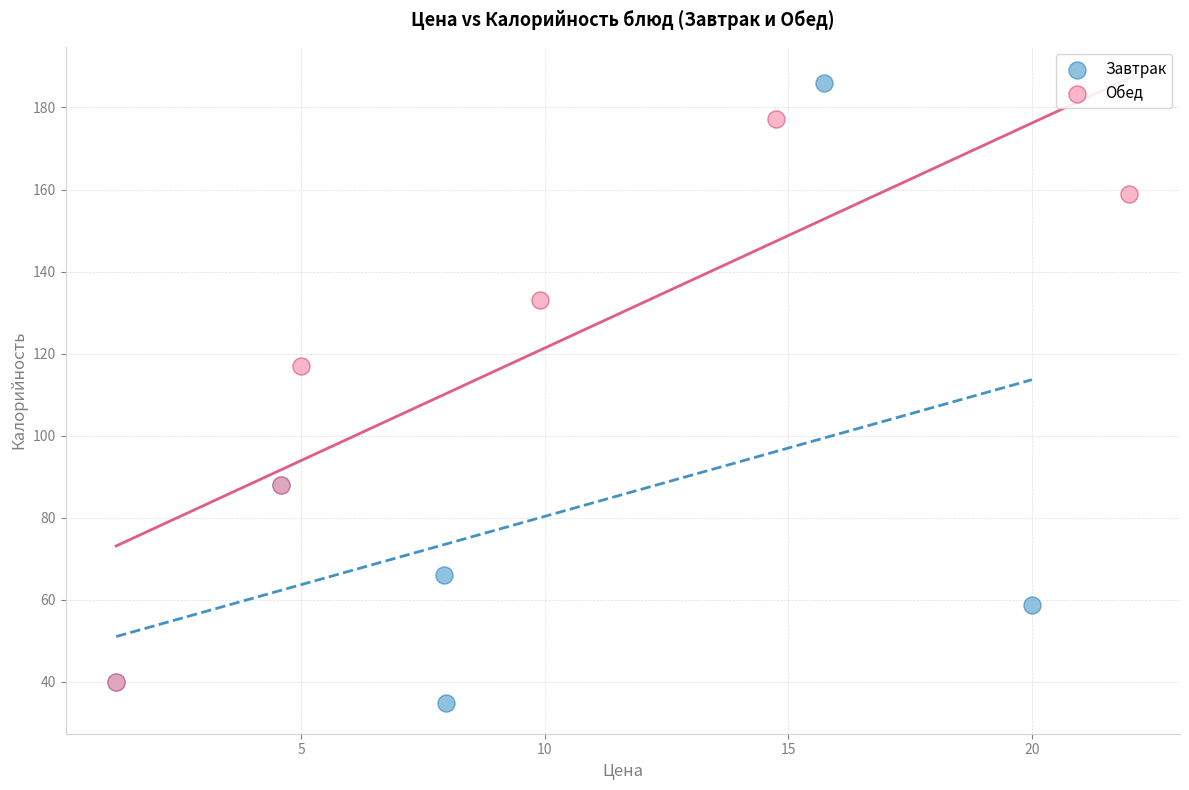

Which series contains the highest Y value?

Завтрак